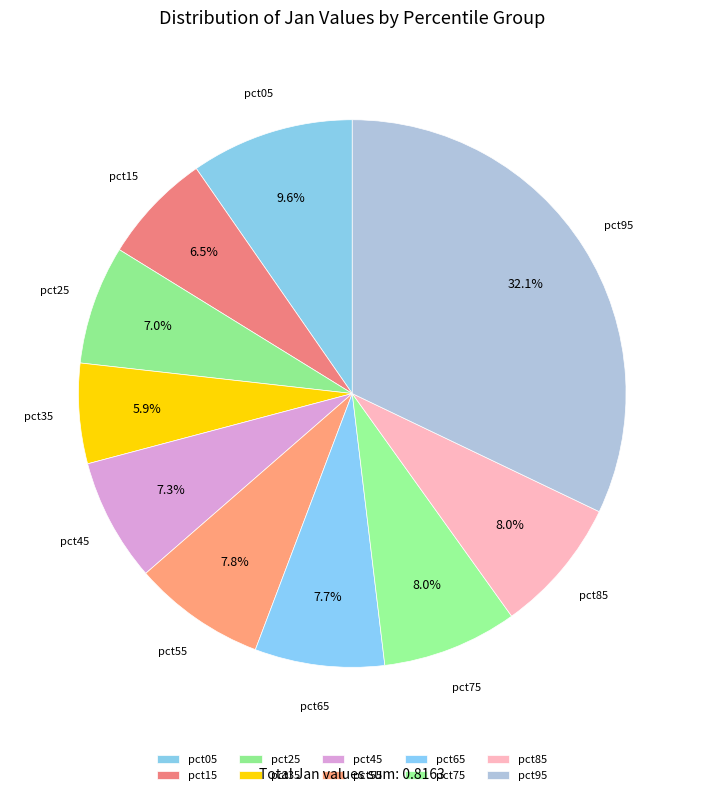

To the nearest percent, what is the average slice percentage?

10%